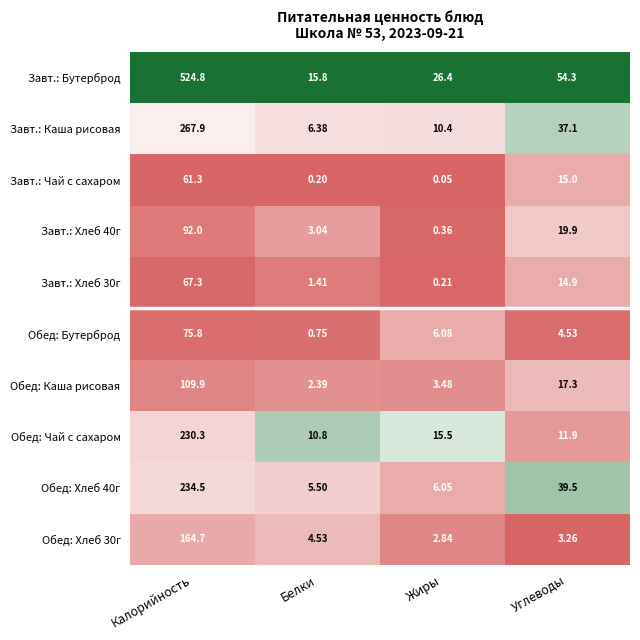

What is the greatest value displayed?

524.8